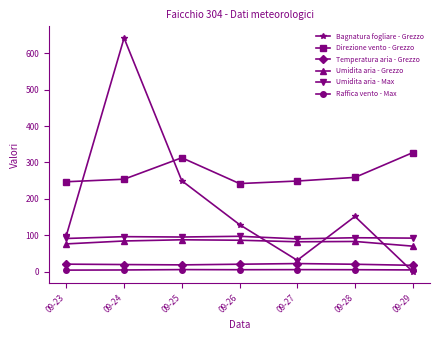

What is the difference between the second highest and minimum values in the Umidita aria - Max series?

6.0